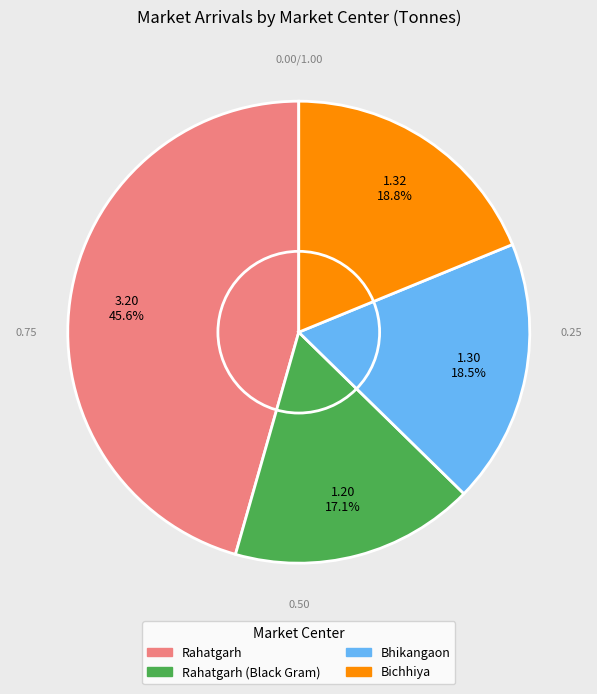

Is there a majority slice in this chart?

No